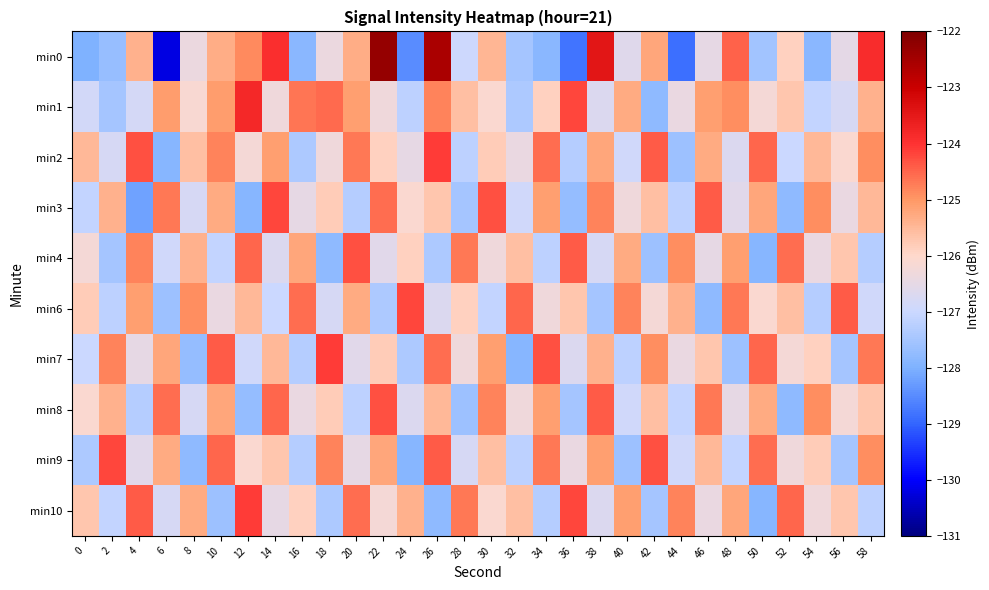

How many data points does each series have?

30